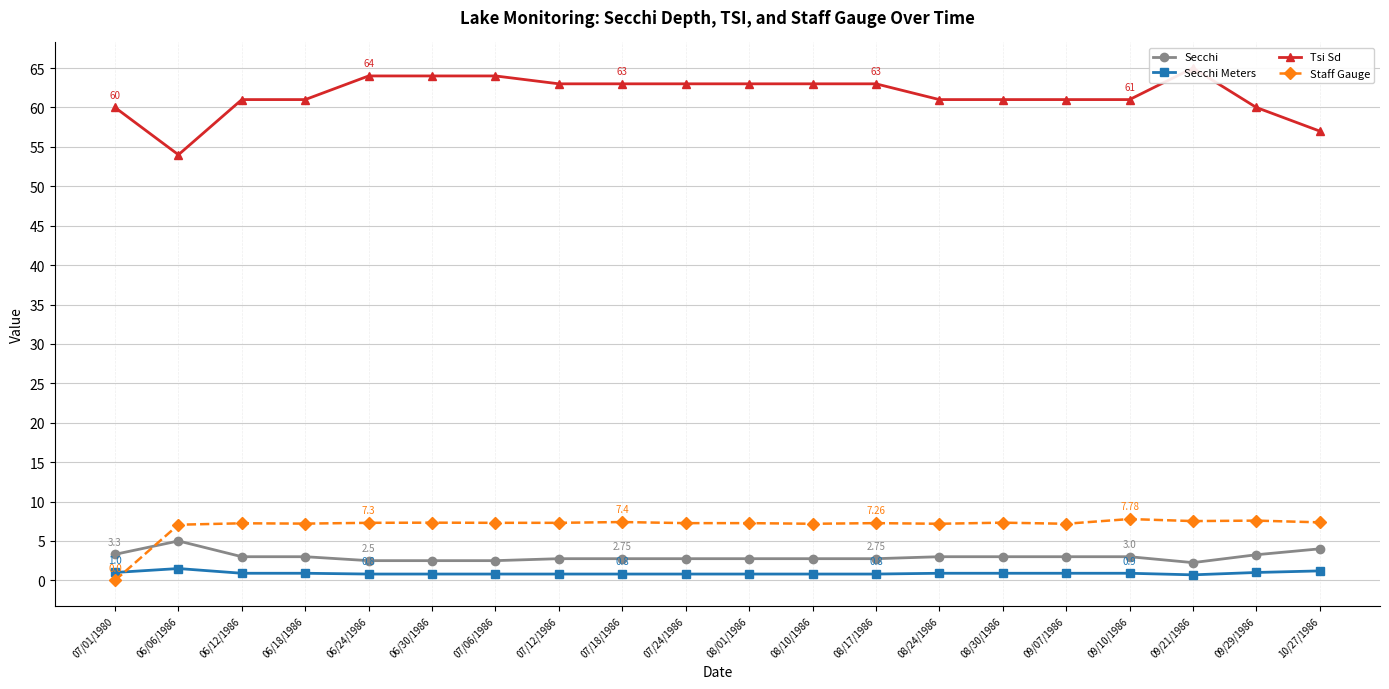

What is the total value across all series at 10/27/1986?

69.6